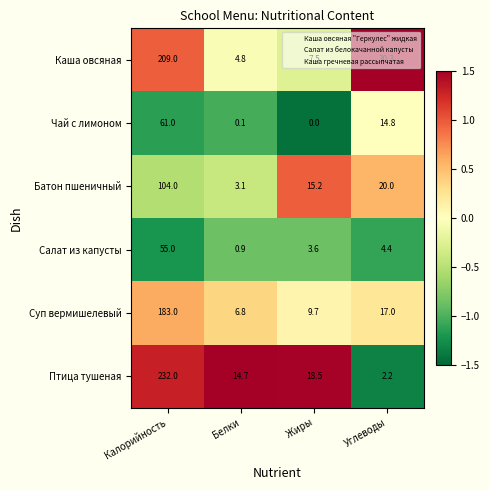

Is the value of Суп вермишелевый at Калорийность greater than the value of Салат из капусты at Белки?

Yes